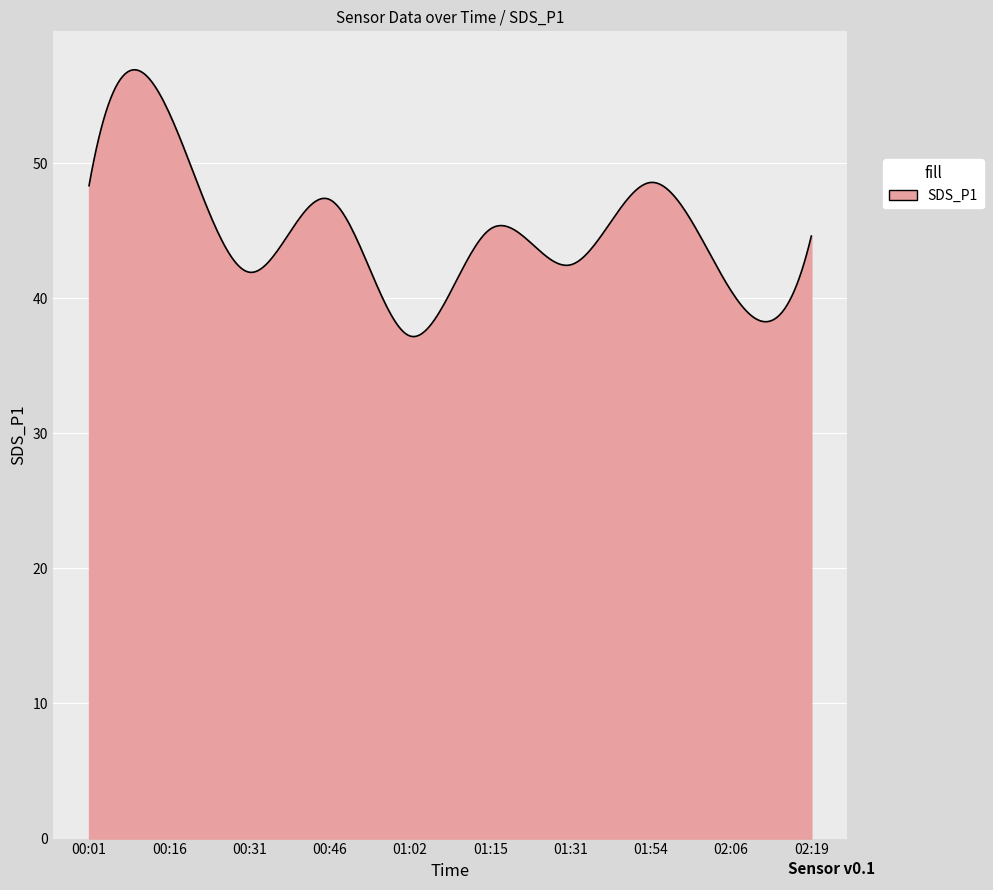

What is the greatest value displayed?

56.9